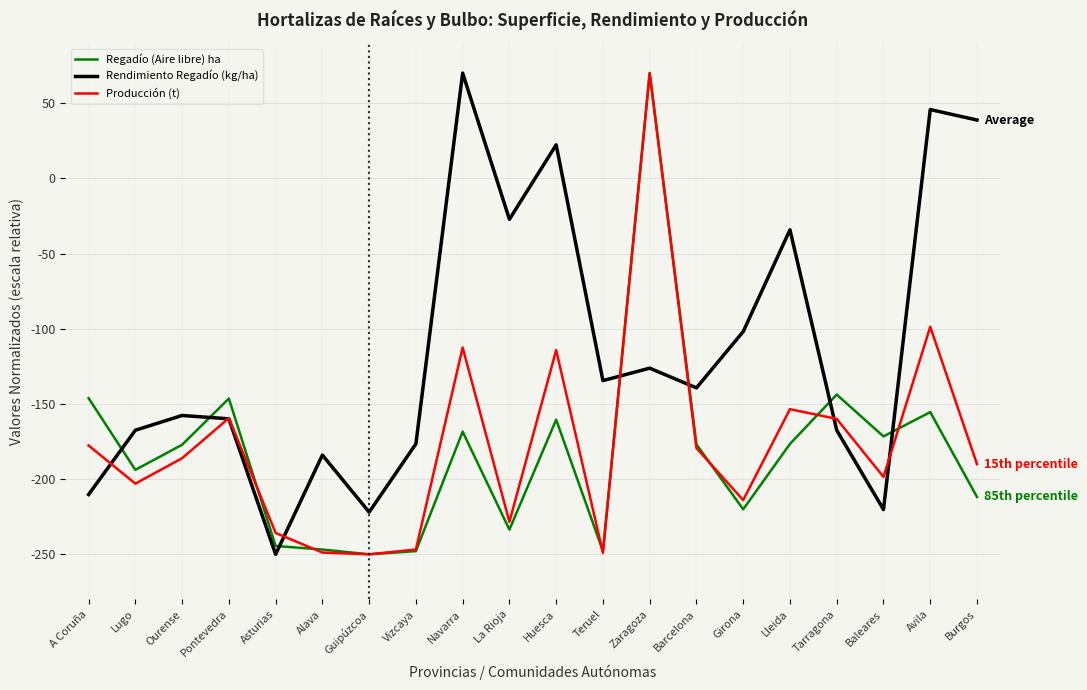

How many intersections are there between Rendimiento Regadío (kg/ha) and Regadío (Aire libre) ha?

7